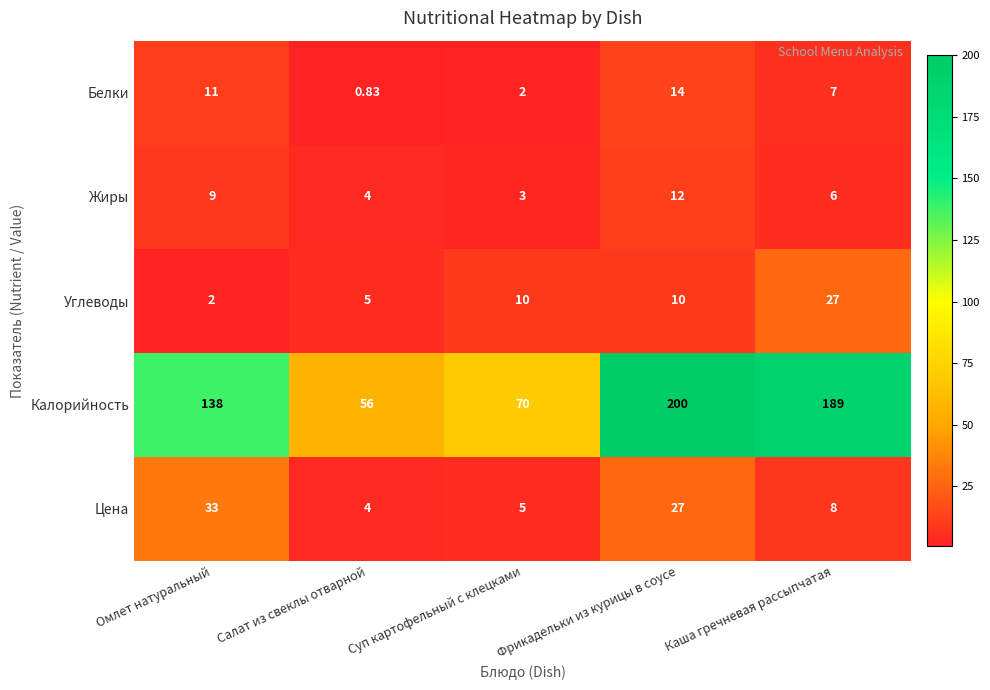

How many categories are shown in the chart?

5